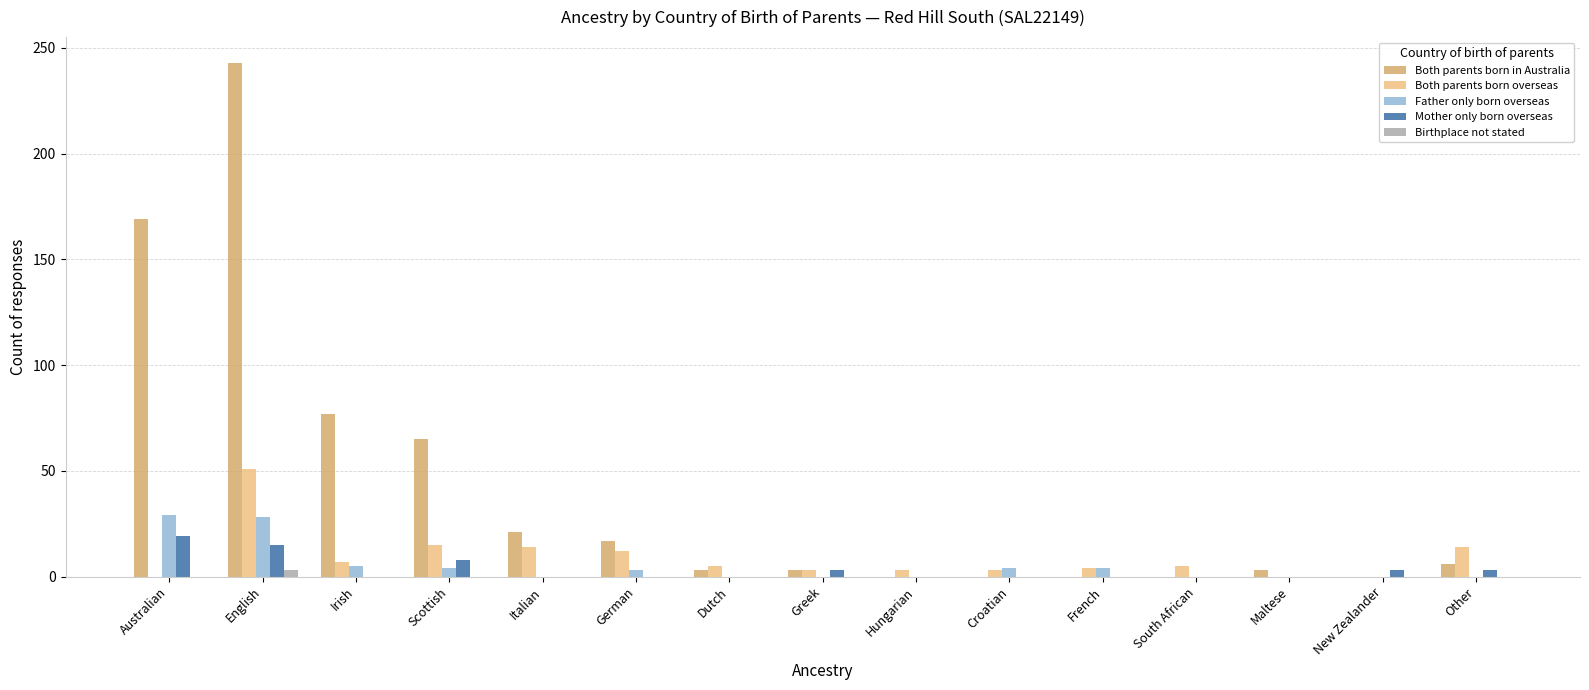

What are all the series names shown in the legend?

Both parents born in Australia, Both parents born overseas, Father only born overseas, Mother only born overseas, Birthplace not stated